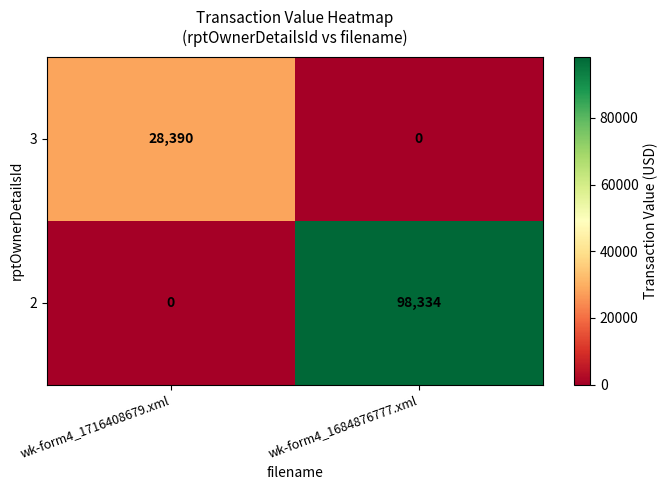

Which series has the largest range (max minus min)?

2